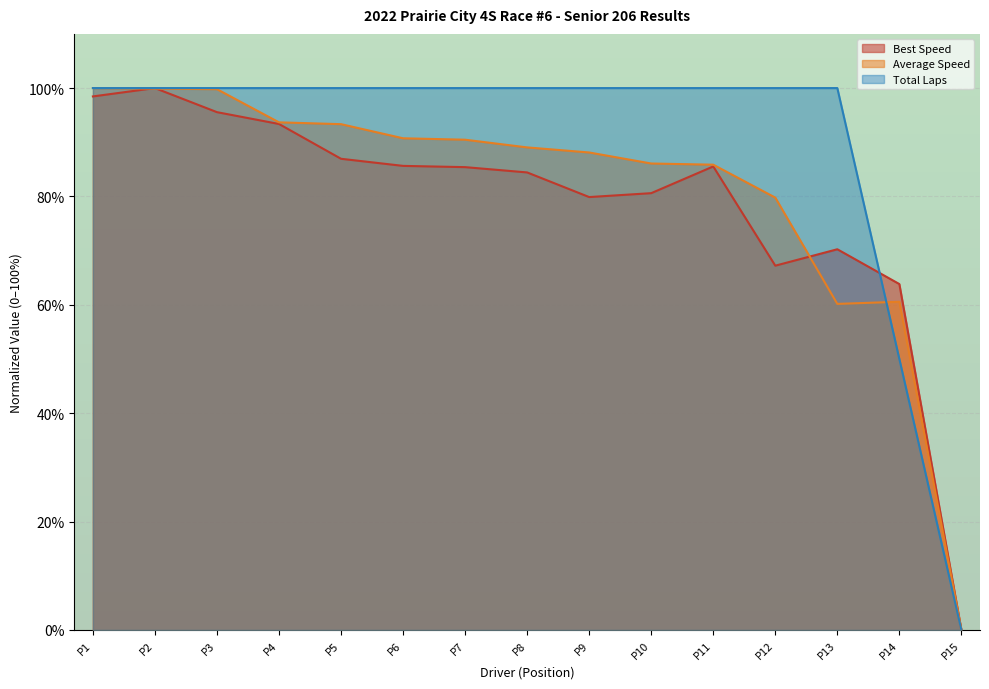

How many data points in Best Lap time are less than 85?

7